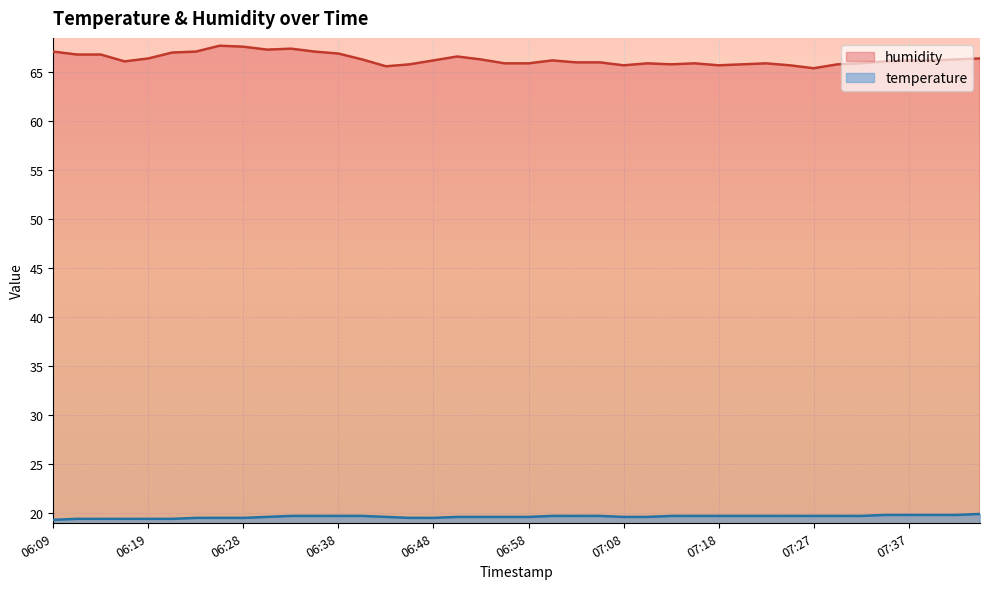

Which has a higher value, 06:26 or 07:32?

07:32